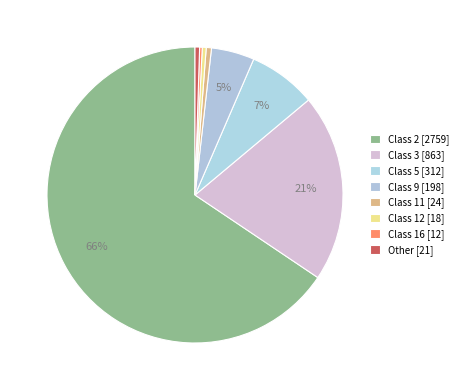

Is it true that Class 9 is 5% of the pie?

True